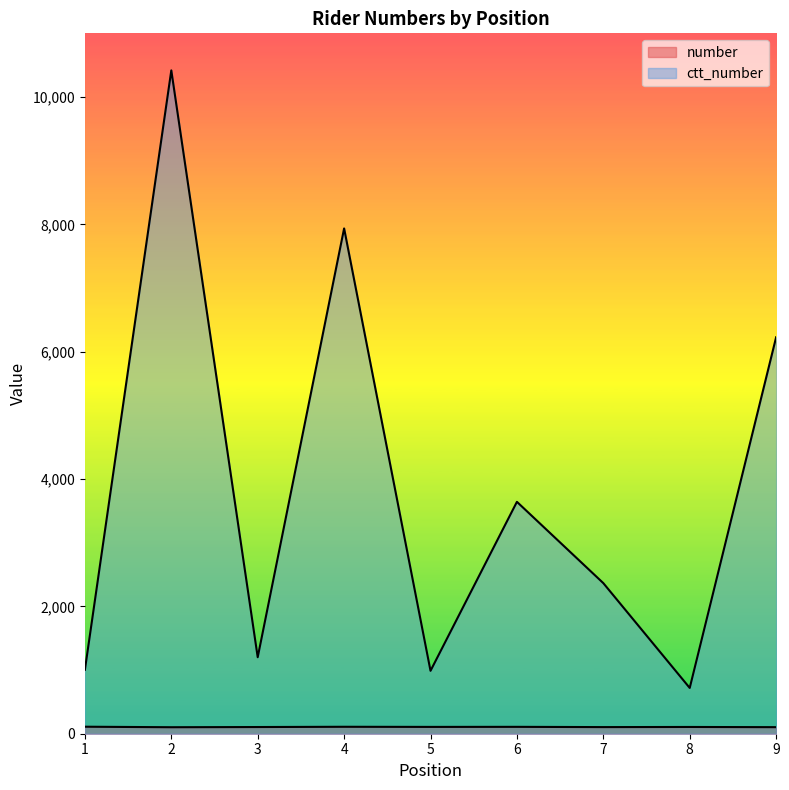

Does the chart display data point markers on the line(s)?

No